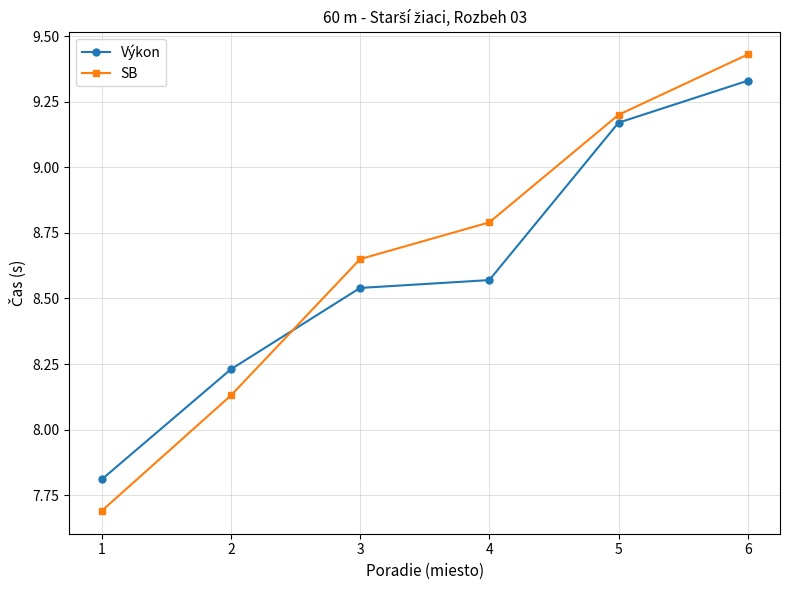

Where is SB nearest to the value 8?

2